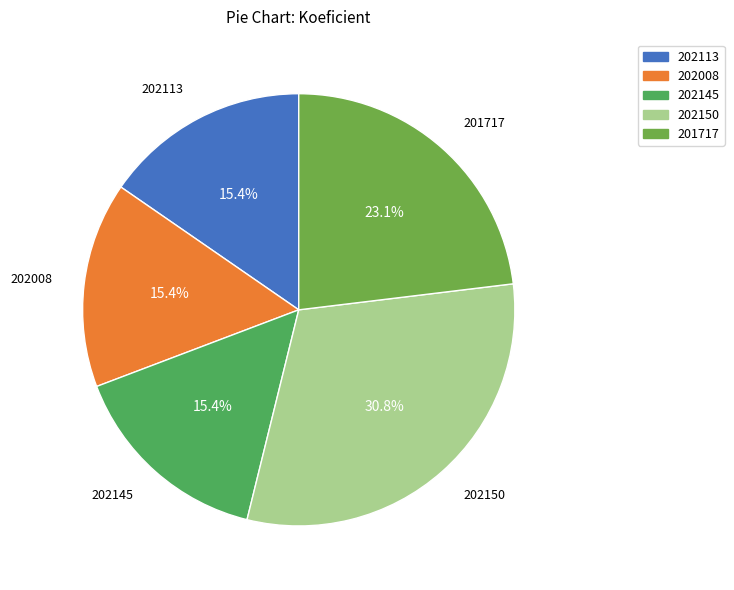

The 202113 slice represents 15% of the pie. True or false?

True